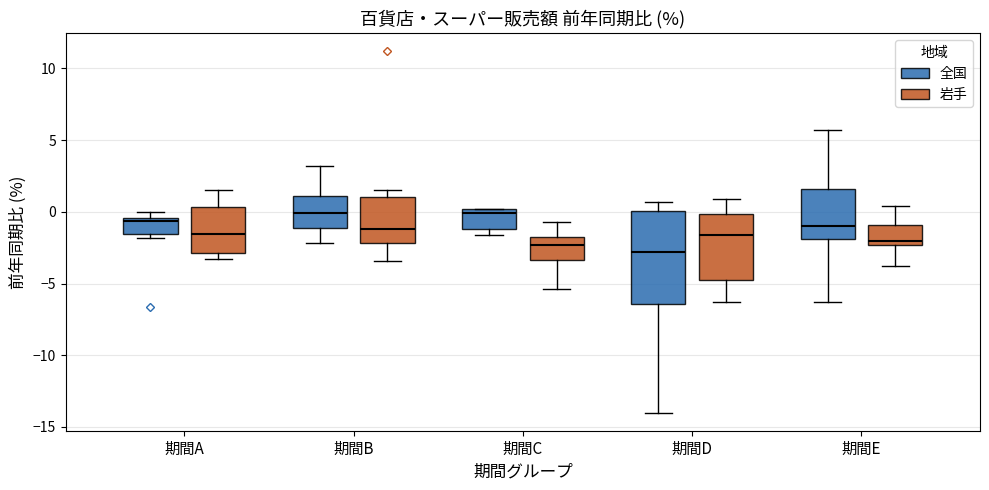

Where does the upper whisker of the box for 期間D (全国) end on the y-axis? The values are not printed on the chart, so give them approximately, as read against the axis.

0.5